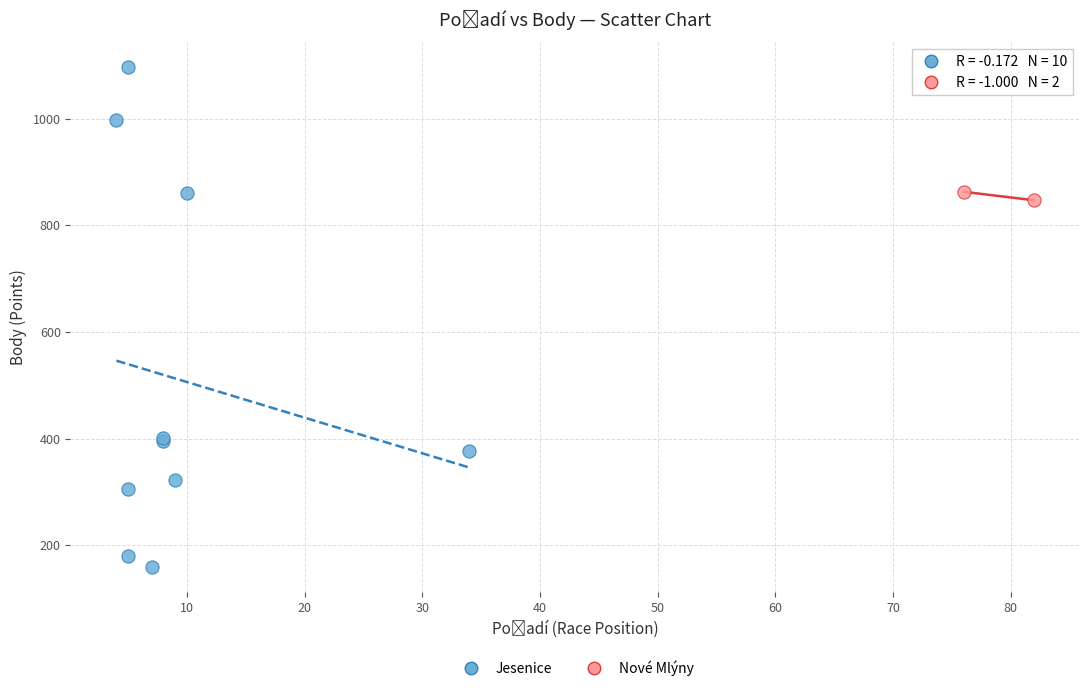

Which series contains the highest Y value?

Jesenice